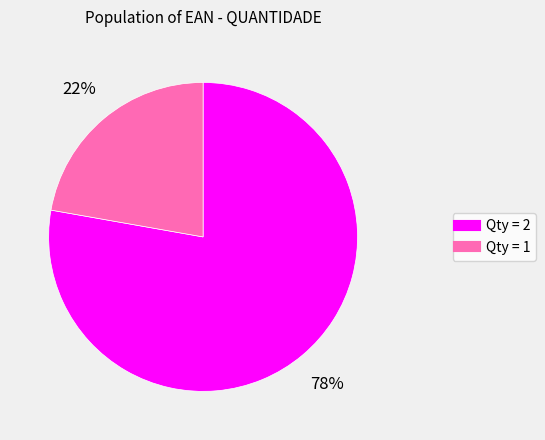

Does any single category account for the majority?

Yes